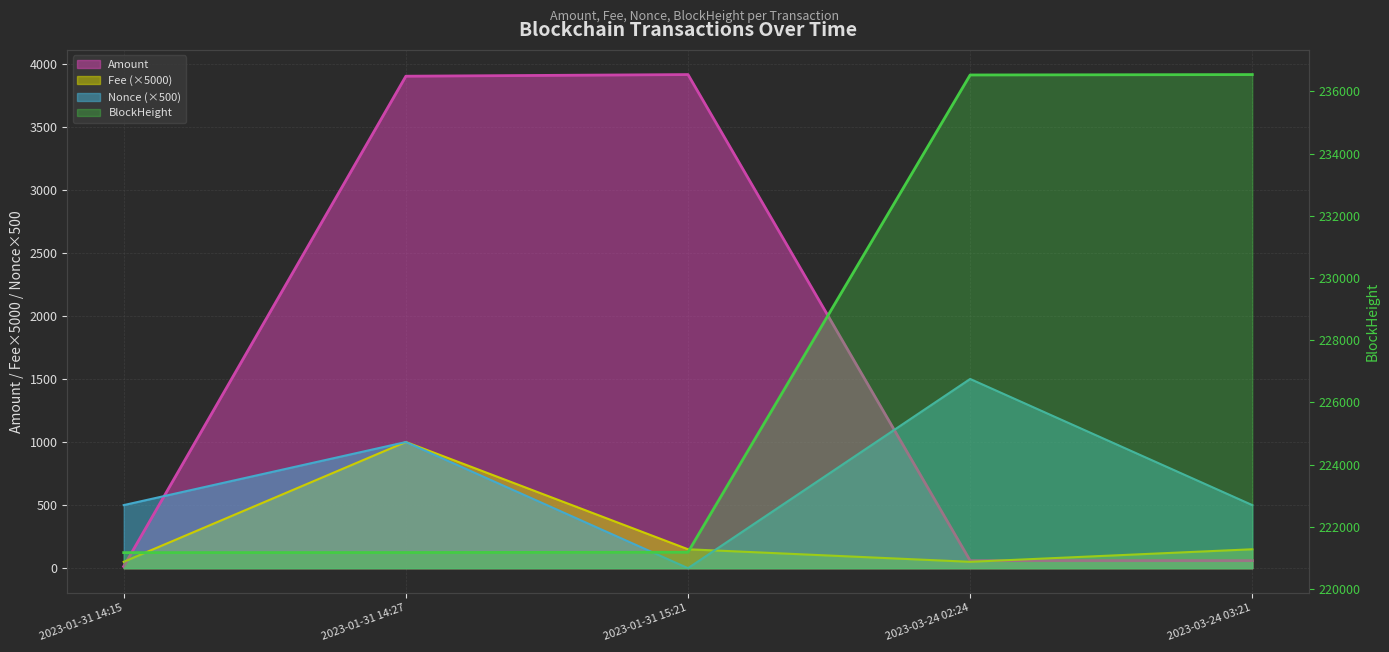

How many intersections are there between Amount and Fee?

2